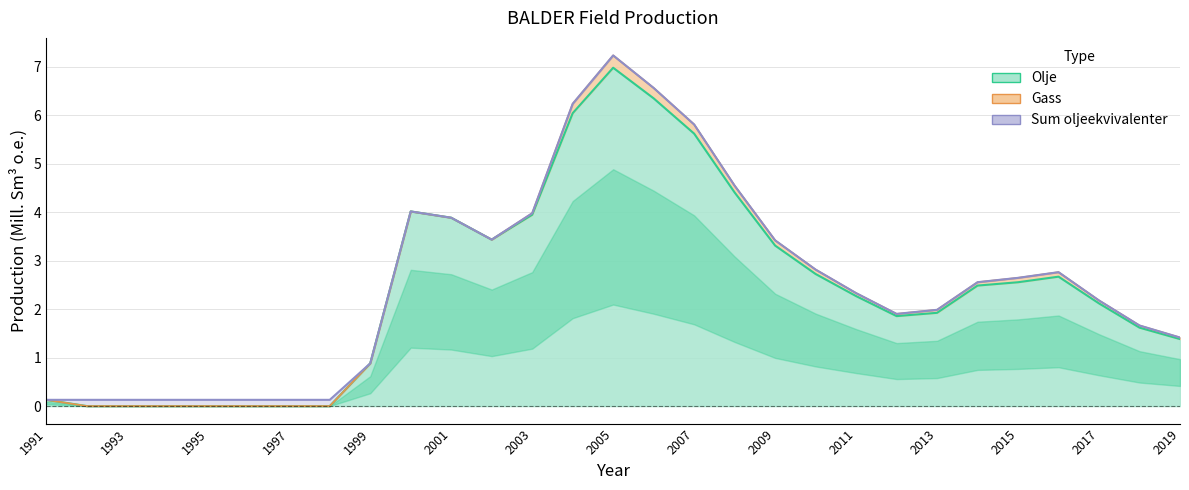

What is the total value across all series at 1992?

0.1